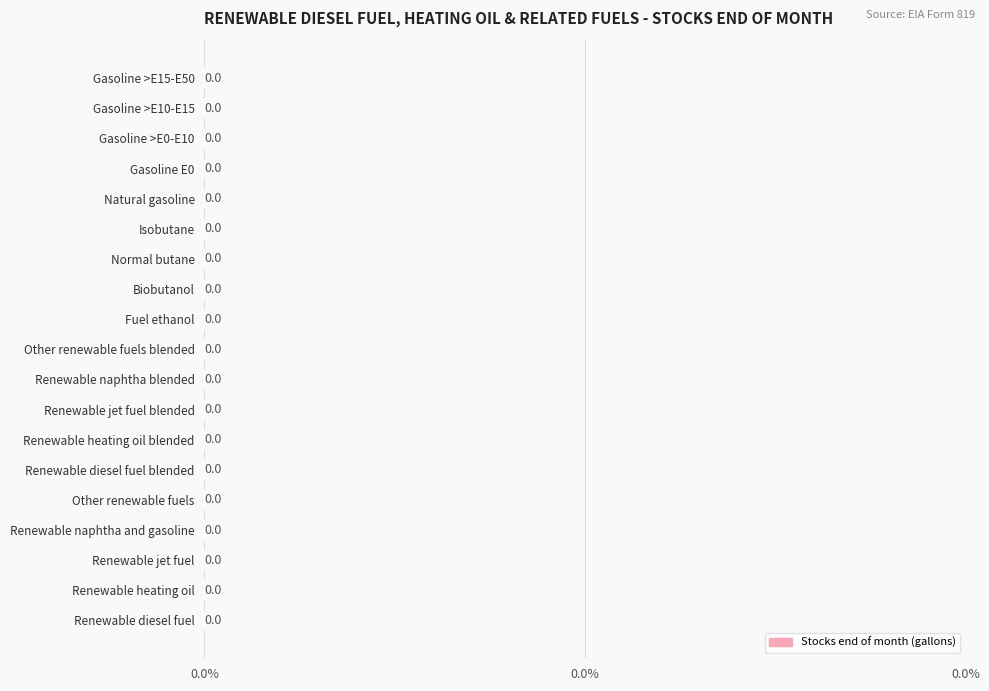

The chart shows a value of 101 at Normal butane. True or false?

False